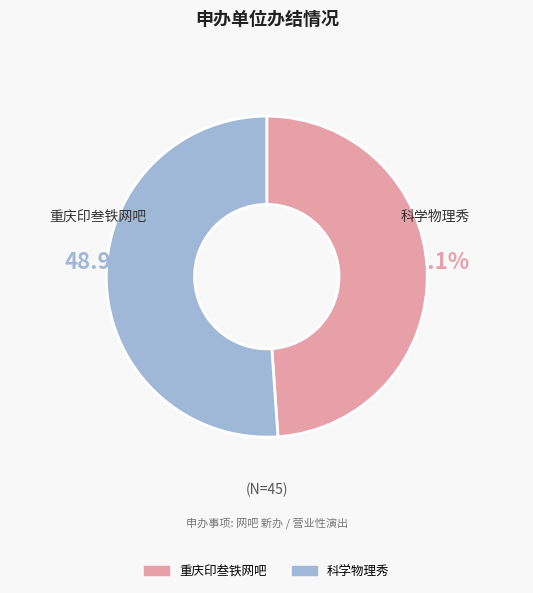

To the nearest percent, what percentage of the pie is 重庆印叁铁网吧?

49%